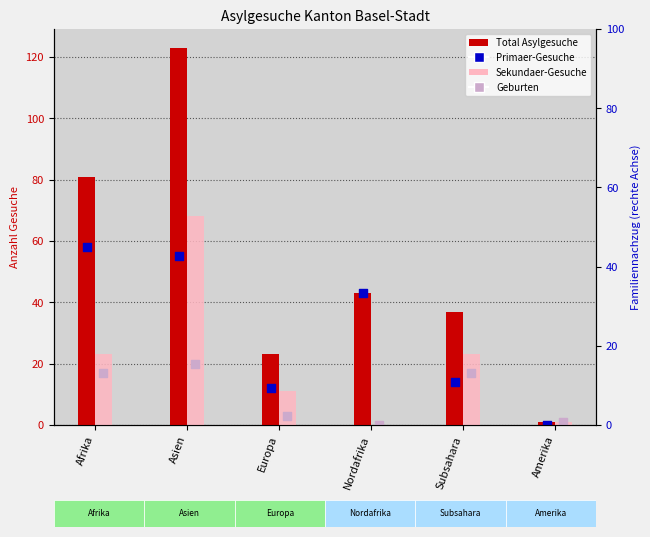

Is the value of Total Asylgesuche at Nordafrika greater than the value of Primaer-Gesuche at Europa?

Yes